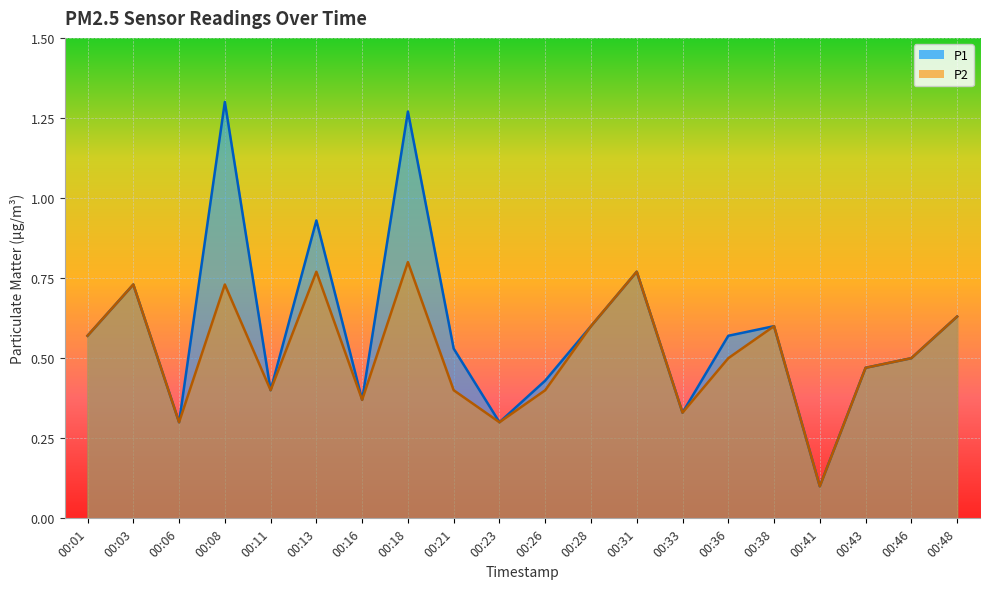

At which category does P2 reach its first local valley?

00:06